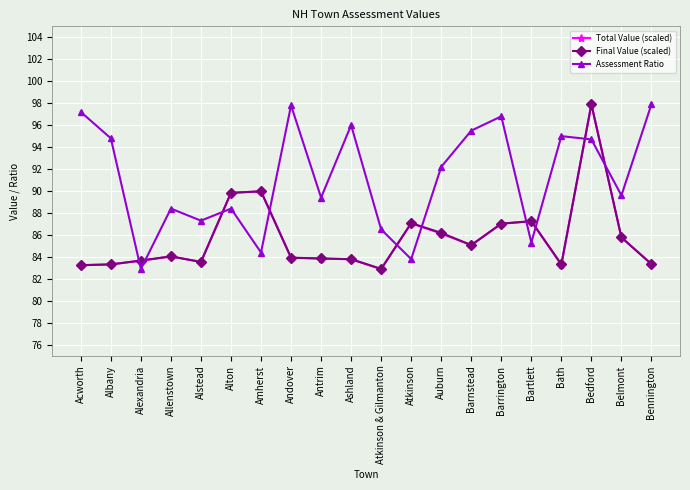

Which series changed the most between Andover and Bath?

Assessment Ratio